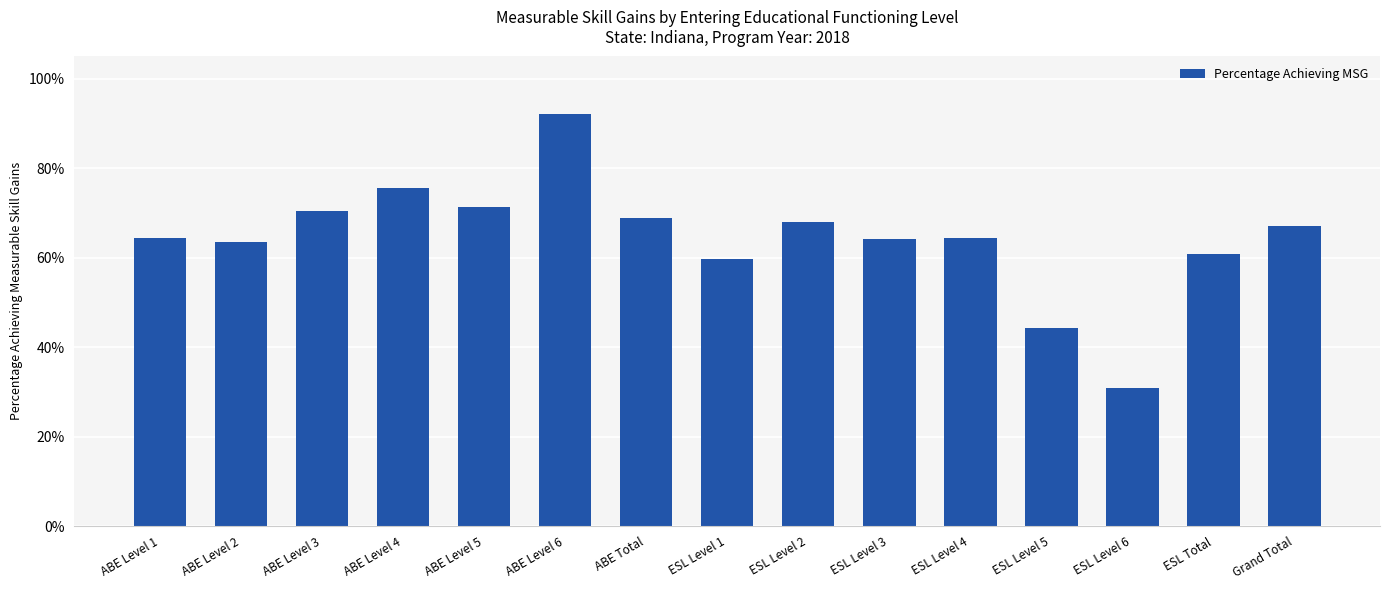

What is the value of the 7th bar from the left?

0.7